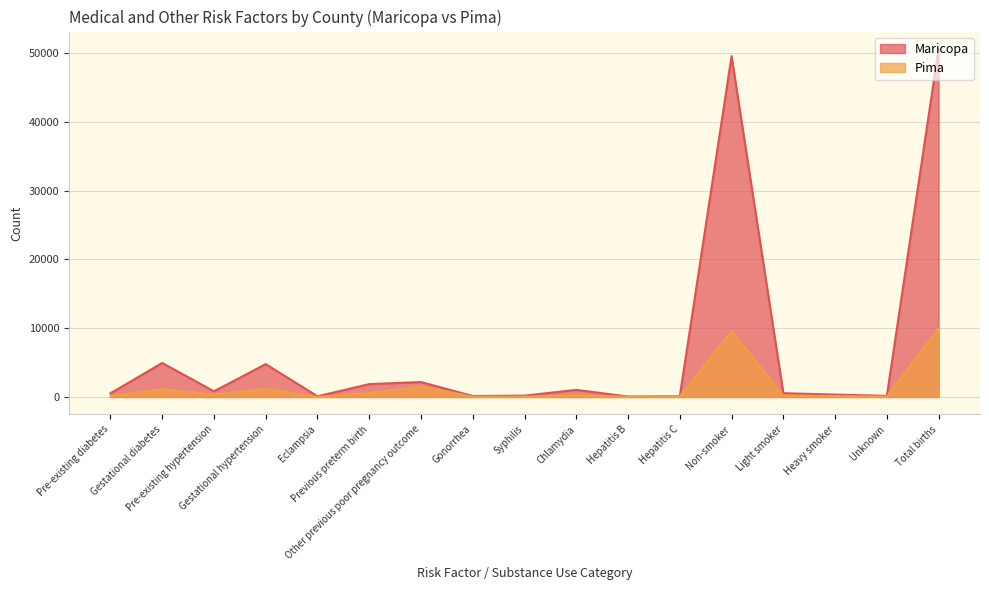

In Pima, how many points are lower than both neighbors (excluding endpoints)?

5